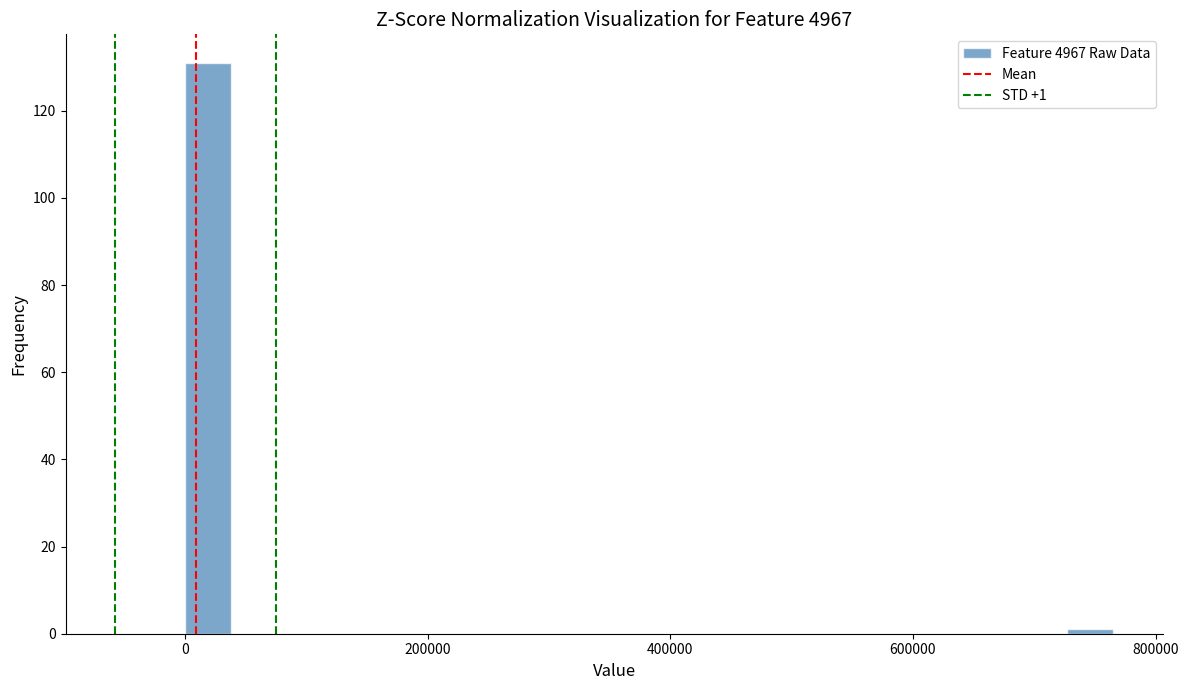

Read against the x-axis, roughly where is the centre of the tallest bar?

20000